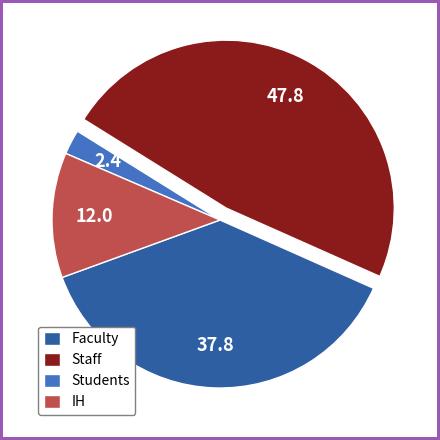

True or false: Staff accounts for 57% of the total.

False